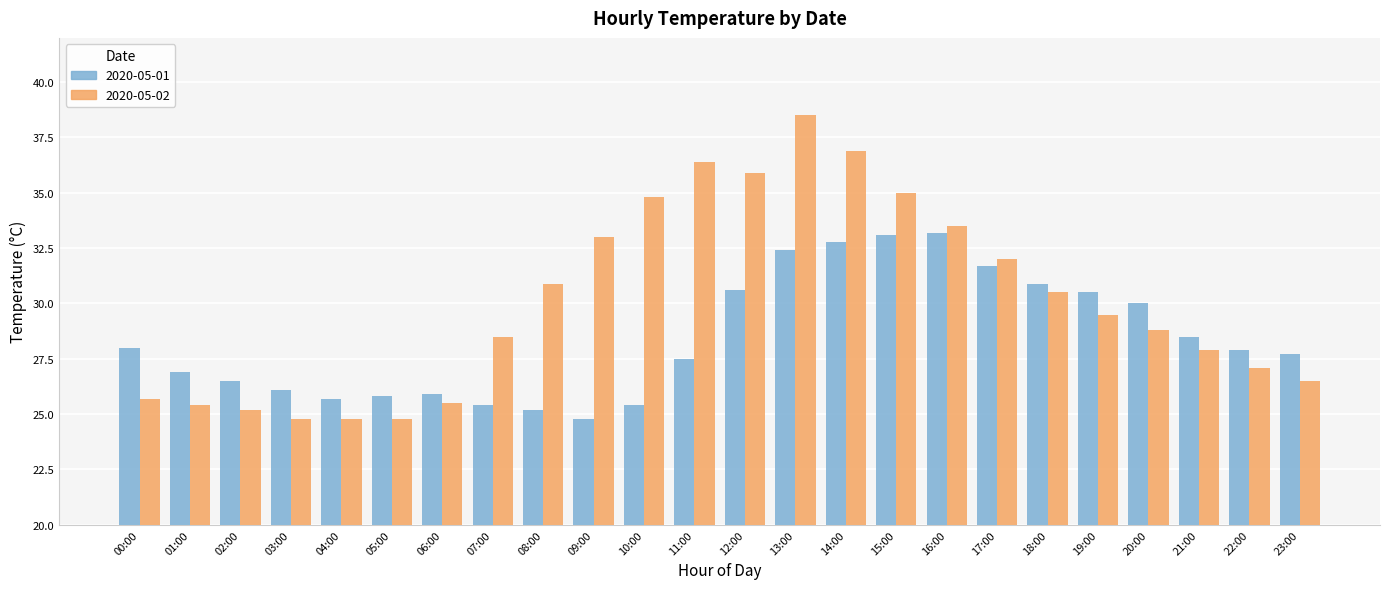

What is the sum of all 2020-05-02 values?

721.9